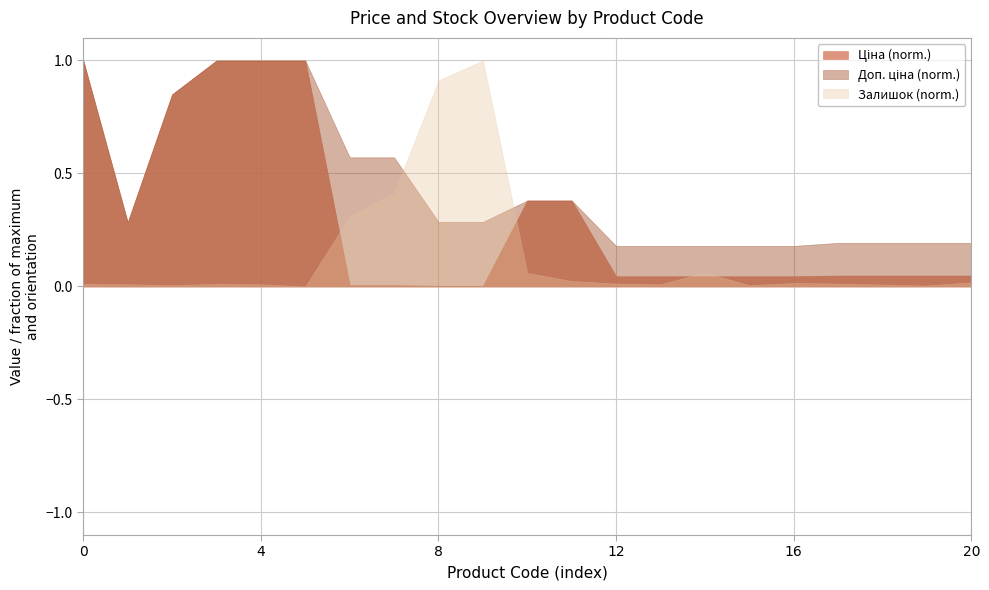

Reading left to right, transcribe all the data shown in this chart.

Ціна: 287302223=19343.1	10832185=5497.3	287292222=16448.2	287302226=19343.1	287302224=19343.1	287301833=19343.1	239772195=110.5	239772179=110.5	239732195=55.3	239732179=55.3	239682195=7360.2	239682179=7360.2	283291856=868.0	283291651=868.0	283291650=868.0	283291055=868.0	283291052=868.0	283261651=933.5	283261650=933.5	283261055=933.5	283261052=933.5
Доп. ціна: 287302223=19343.1	10832185=5497.3	287292222=16448.2	287302226=19343.1	287302224=19343.1	287301833=19343.1	239772195=11055.0	239772179=11055.0	239732195=5528.0	239732179=5528.0	239682195=7360.2	239682179=7360.2	283291856=3472.1	283291651=3472.1	283291650=3472.1	283291055=3472.1	283291052=3472.1	283261651=3734.2	283261650=3734.2	283261055=3734.2	283261052=3734.2
Залишок: 287302223=8.0	10832185=7.0	287292222=4.0	287302226=8.0	287302224=7.0	287301833=0.0	239772195=218.0	239772179=290.0	239732195=640.0	239732179=702.0	239682195=42.0	239682179=17.0	283291856=9.0	283291651=7.0	283291650=43.0	283291055=4.0	283291052=11.0	283261651=9.0	283261650=6.0	283261055=3.0	283261052=13.0